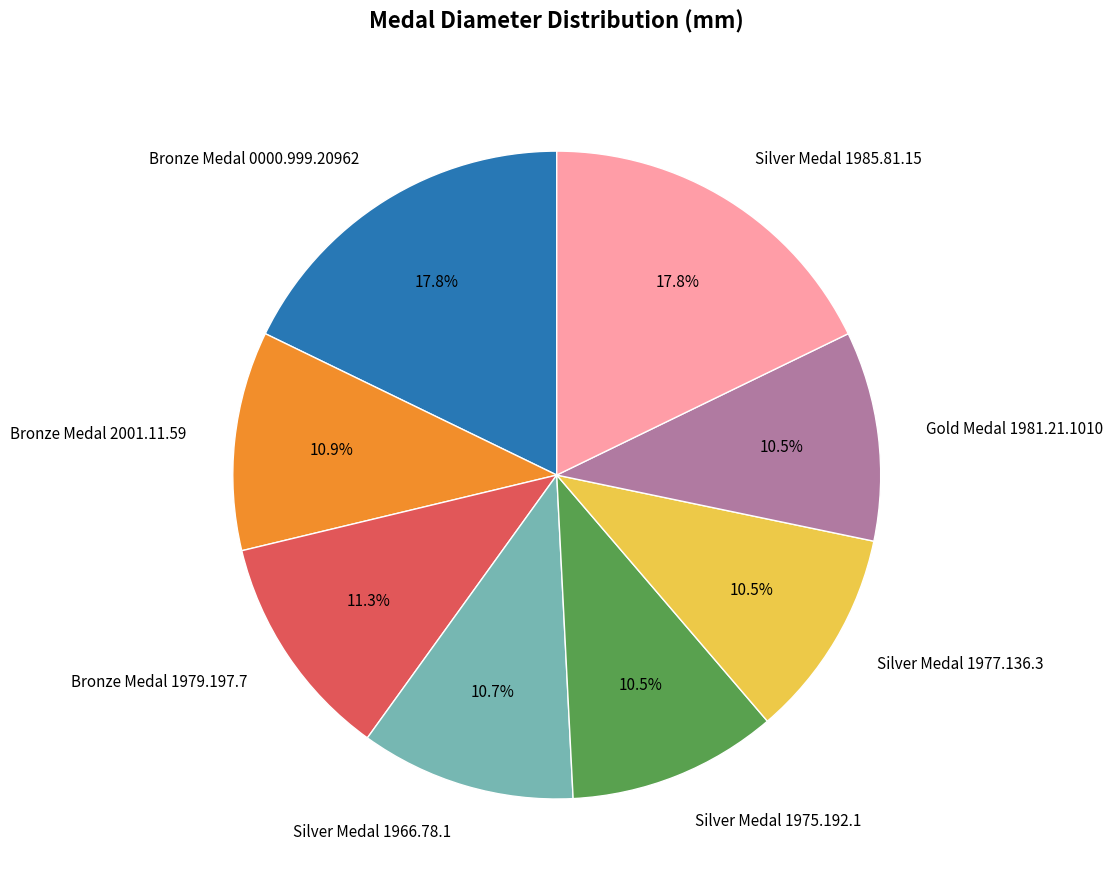

Is it true that Gold Medal 1981.21.1010 is 4% of the pie?

False